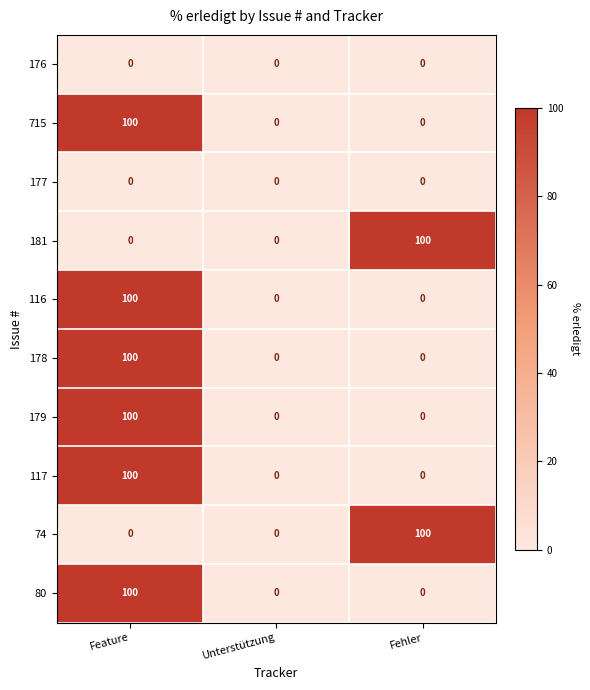

How many data points does each series have?

3